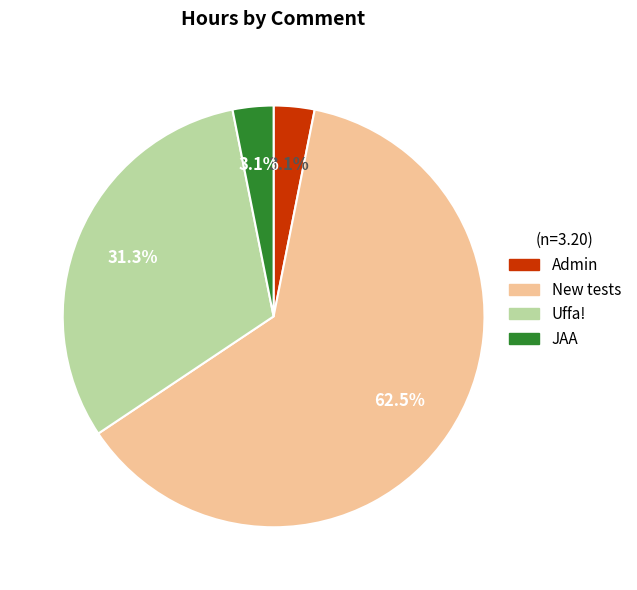

How many segments does this pie chart have?

4